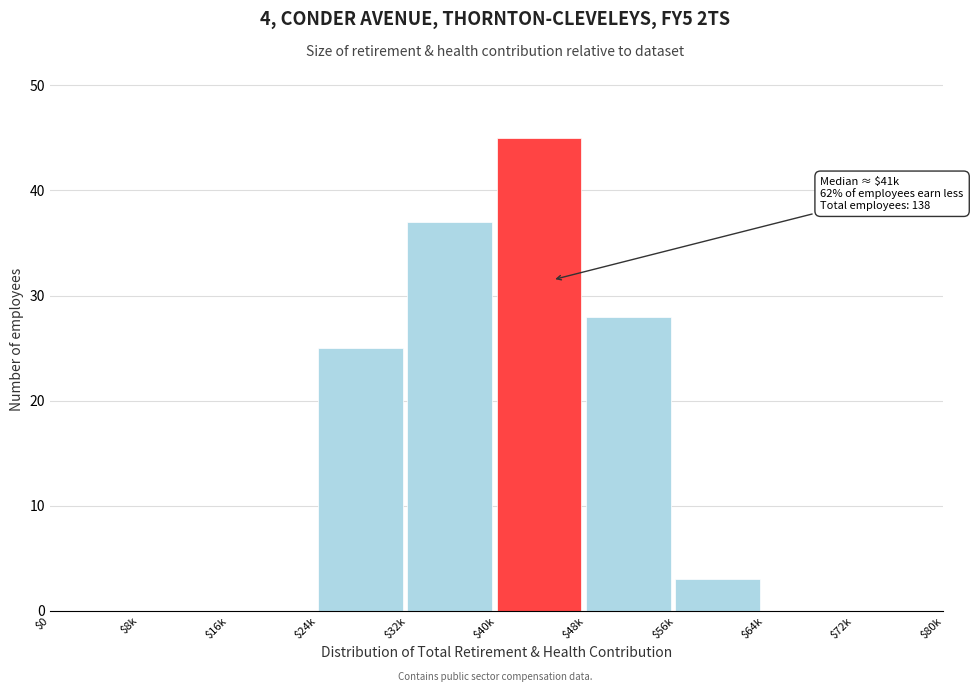

What is the approximate value at $40k?

45